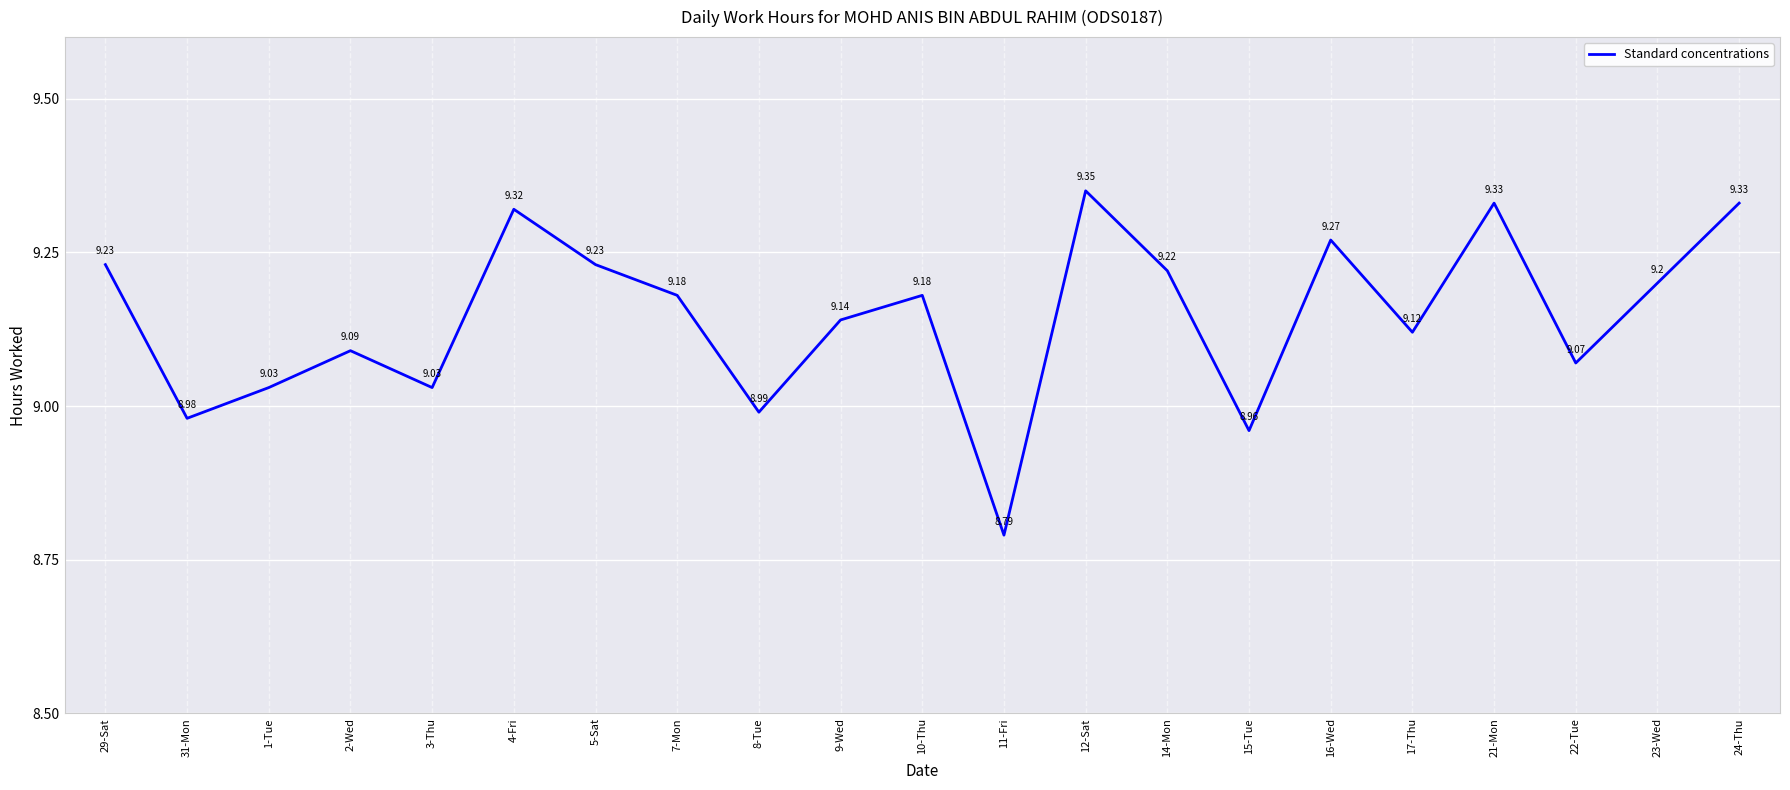

Which has a higher value, 7-Mon or 1-Tue?

7-Mon